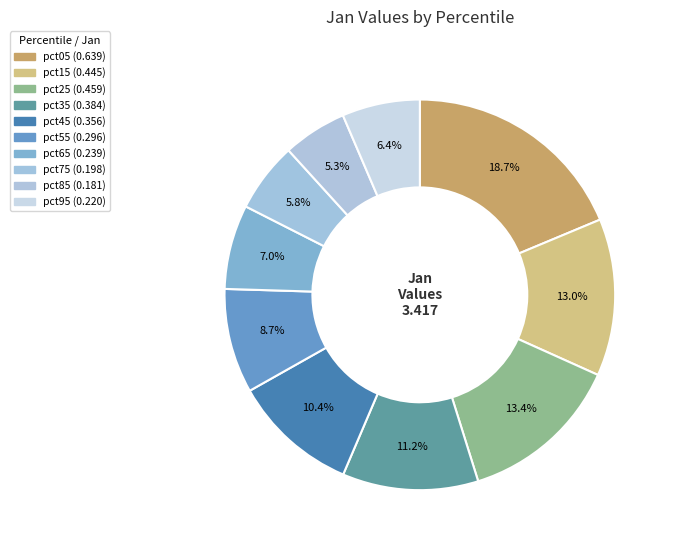

Count the number of slices in the pie.

10